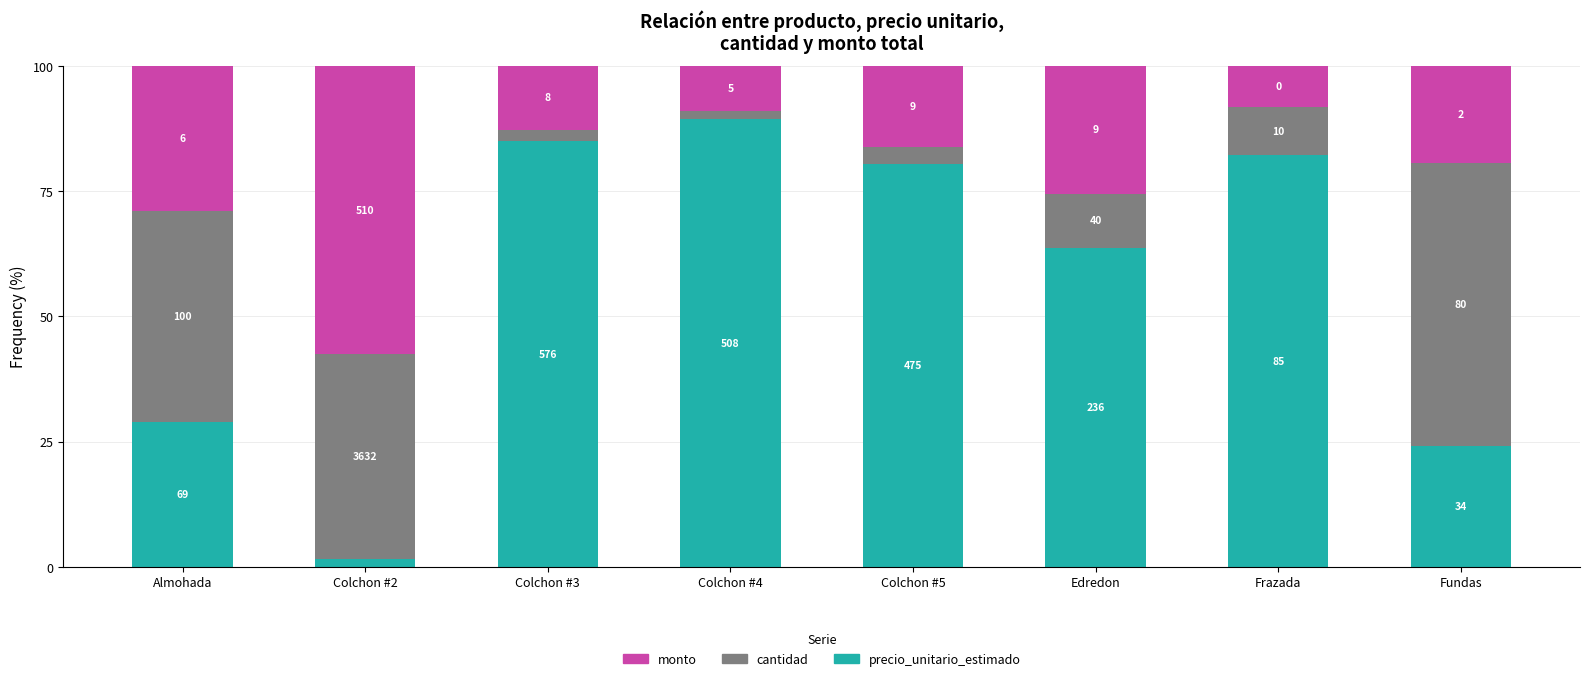

What is the difference between the maximum and minimum values in the monto series?

49.3